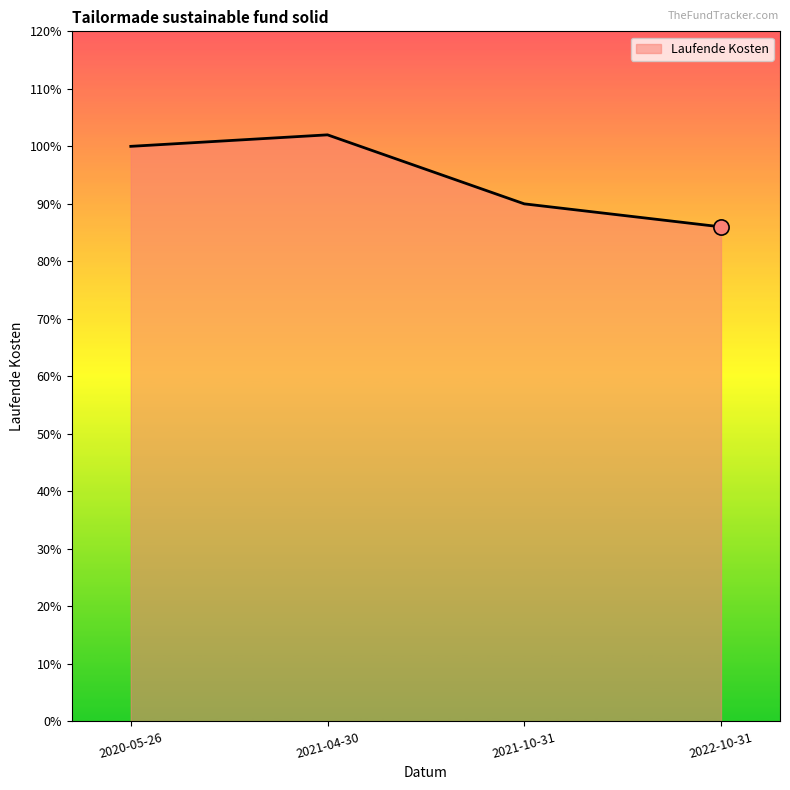

What is the change in value from 2020-05-26 to 2022-10-31?

-0.1